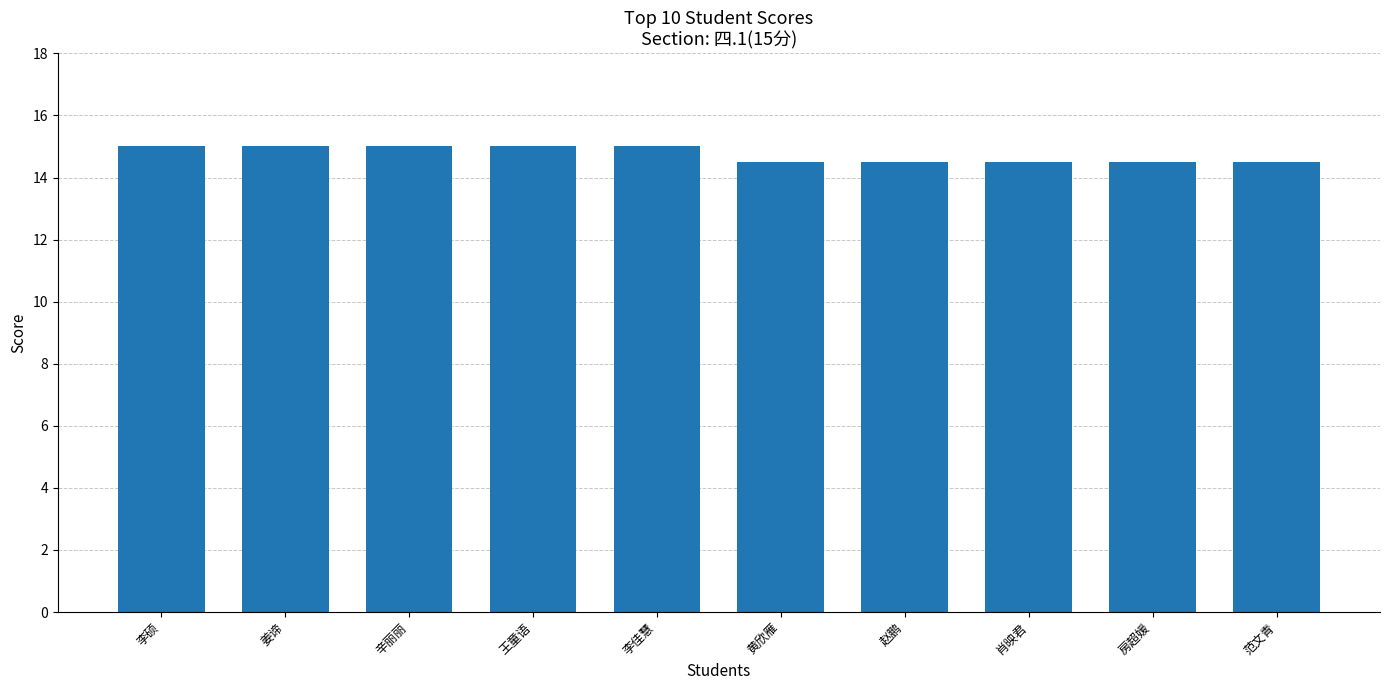

Approximately how many times larger is the value at 房超媛 compared to 李硕?

1.0